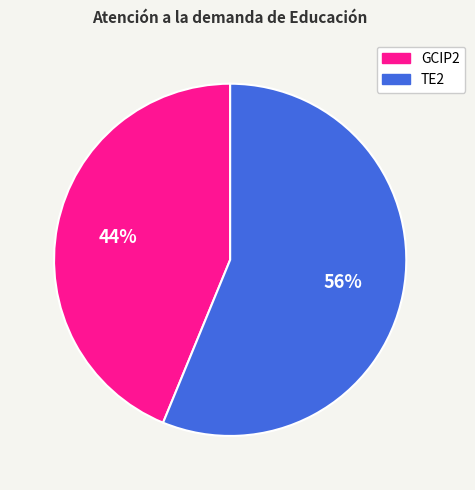

The TE2 slice represents 56% of the pie. True or false?

True